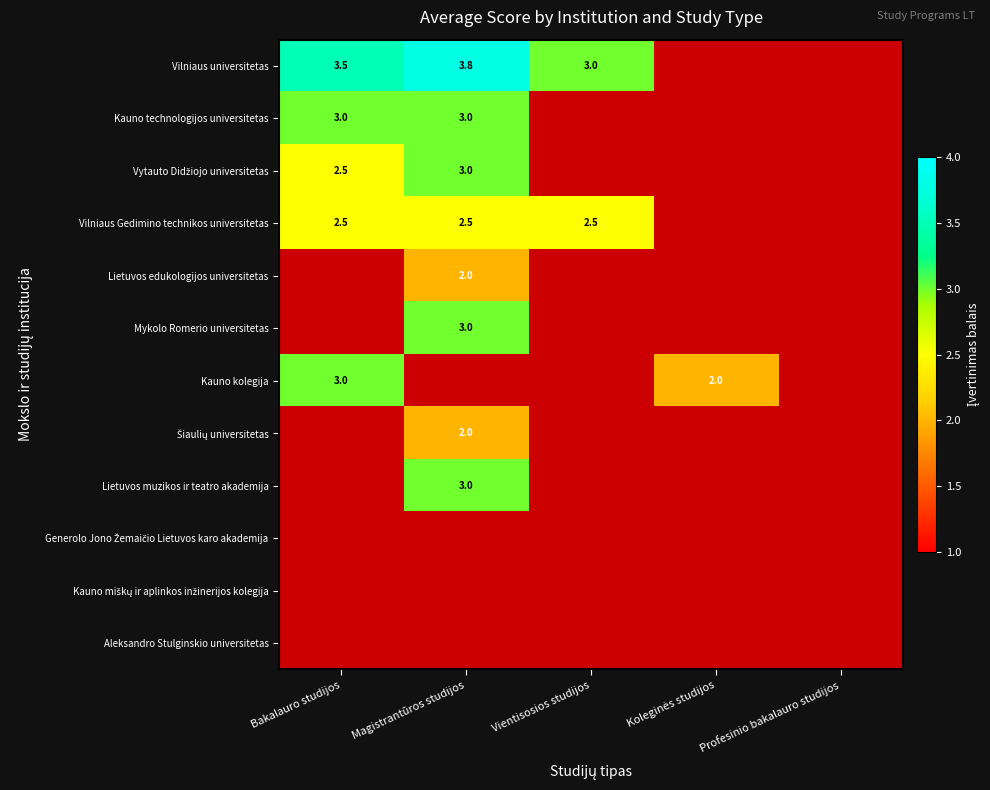

Is the value of Kauno miškų ir aplinkos inžinerijos kolegija at Bakalauro studijos greater than the value of Aleksandro Stulginskio universitetas at Profesinio bakalauro studijos?

No